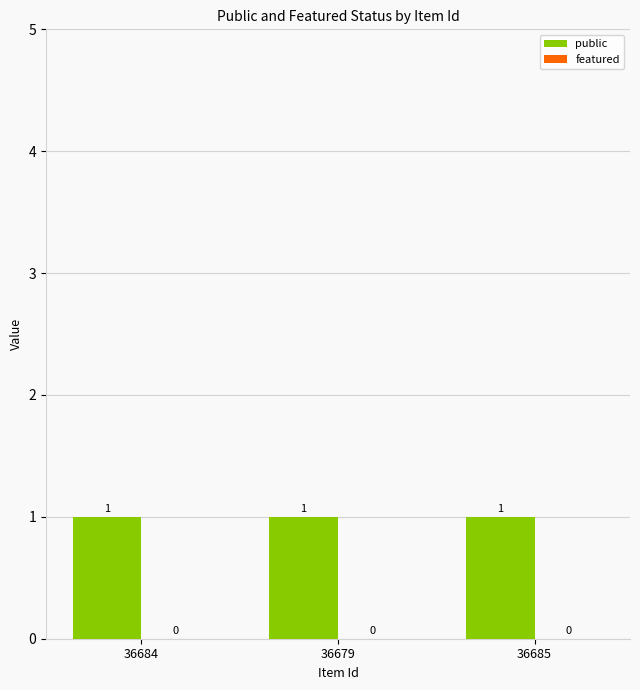

What is the label of the 3rd bar from the left?

36685